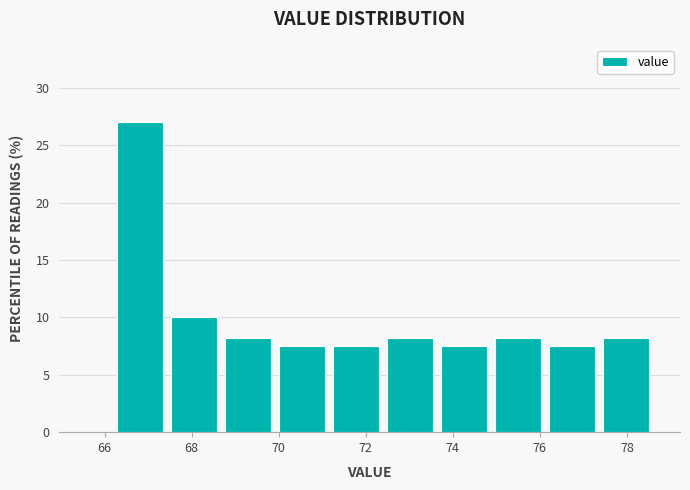

Reading left to right, transcribe this chart: for each bar, give the range it covers on the x-axis and its height. Neither the bar edges nor the heights are printed on the chart, so give them approximately, as read against the axes.

66.20 to 67.44: 27.0
67.44 to 68.68: 10.0
68.68 to 69.92: 8.0
69.92 to 71.16: 7.5
71.16 to 72.40: 7.5
72.40 to 73.64: 8.0
73.64 to 74.88: 7.5
74.88 to 76.12: 8.0
76.12 to 77.36: 7.5
77.36 to 78.60: 8.0